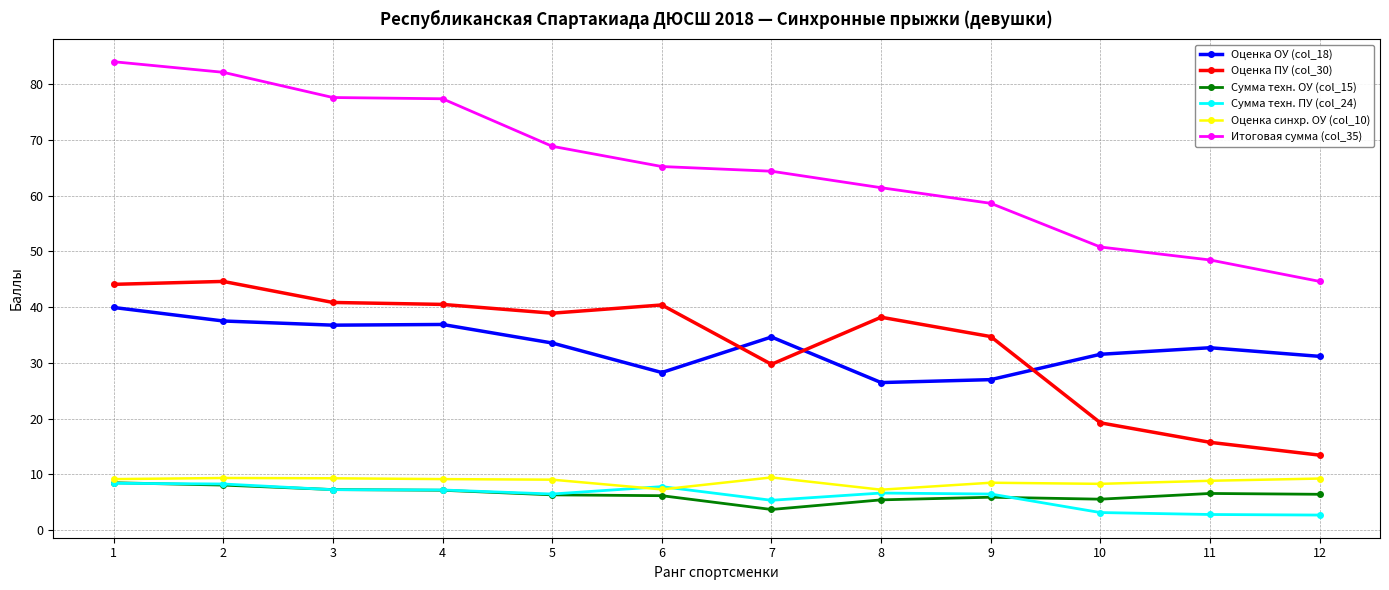

True or false: Оценка синхр. ОУ (col_10) and Итоговая сумма (col_35) intersect in this chart.

False